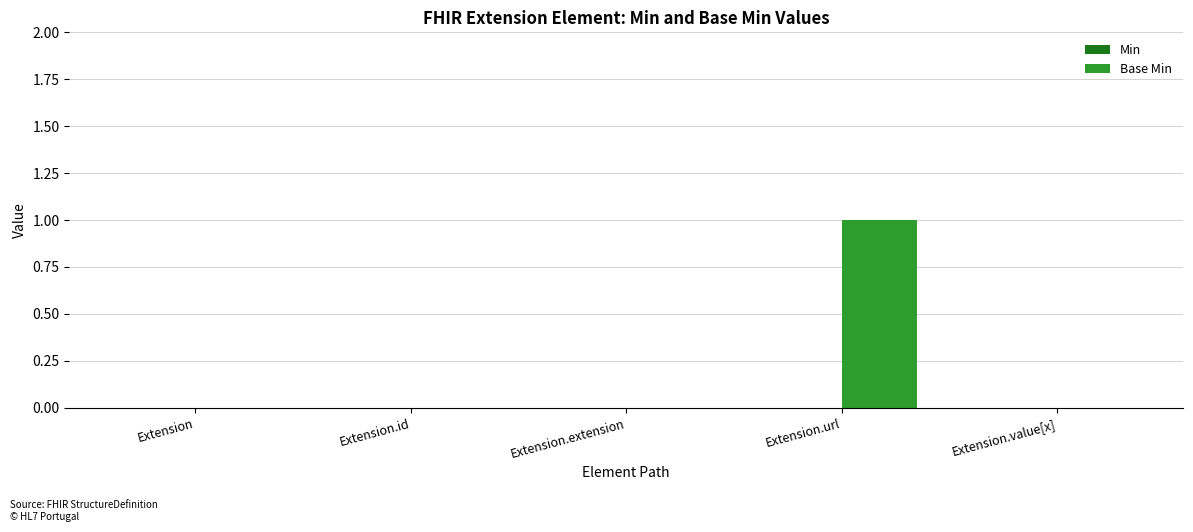

The value at Extension.id is -1. True or false?

False